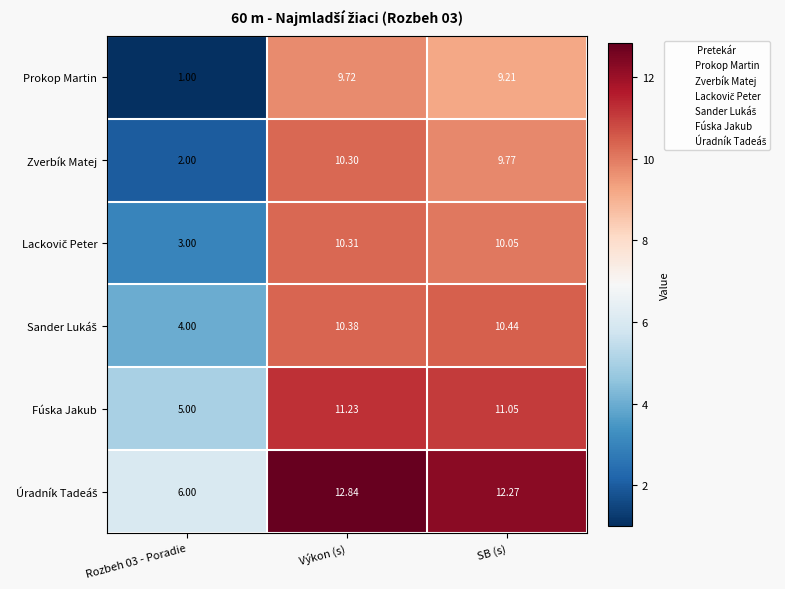

Which series has the widest spread of values?

Prokop Martin